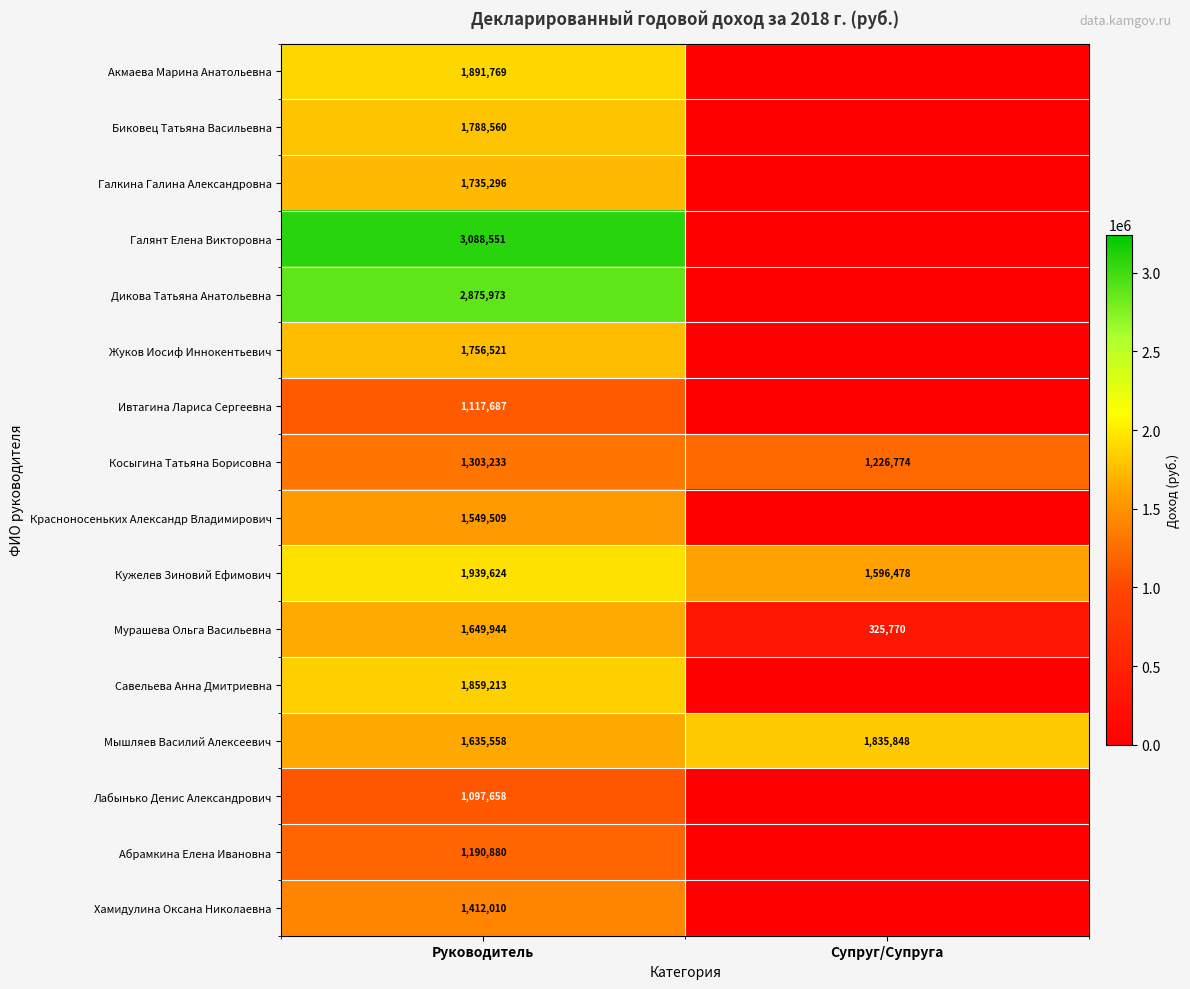

At Руководитель, list the series in order from largest to smallest.

Галянт Елена Викторовна, Дикова Татьяна Анатольевна, Кужелев Зиновий Ефимович, Акмаева Марина Анатольевна, Савельева Анна Дмитриевна, Биковец Татьяна Васильевна, Жуков Иосиф Иннокентьевич, Галкина Галина Александровна, Мурашева Ольга Васильевна, Мышляев Василий Алексеевич, Красноносеньких Александр Владимирович, Хамидулина Оксана Николаевна, Косыгина Татьяна Борисовна, Абрамкина Елена Ивановна, Ивтагина Лариса Сергеевна, Лабынько Денис Александрович